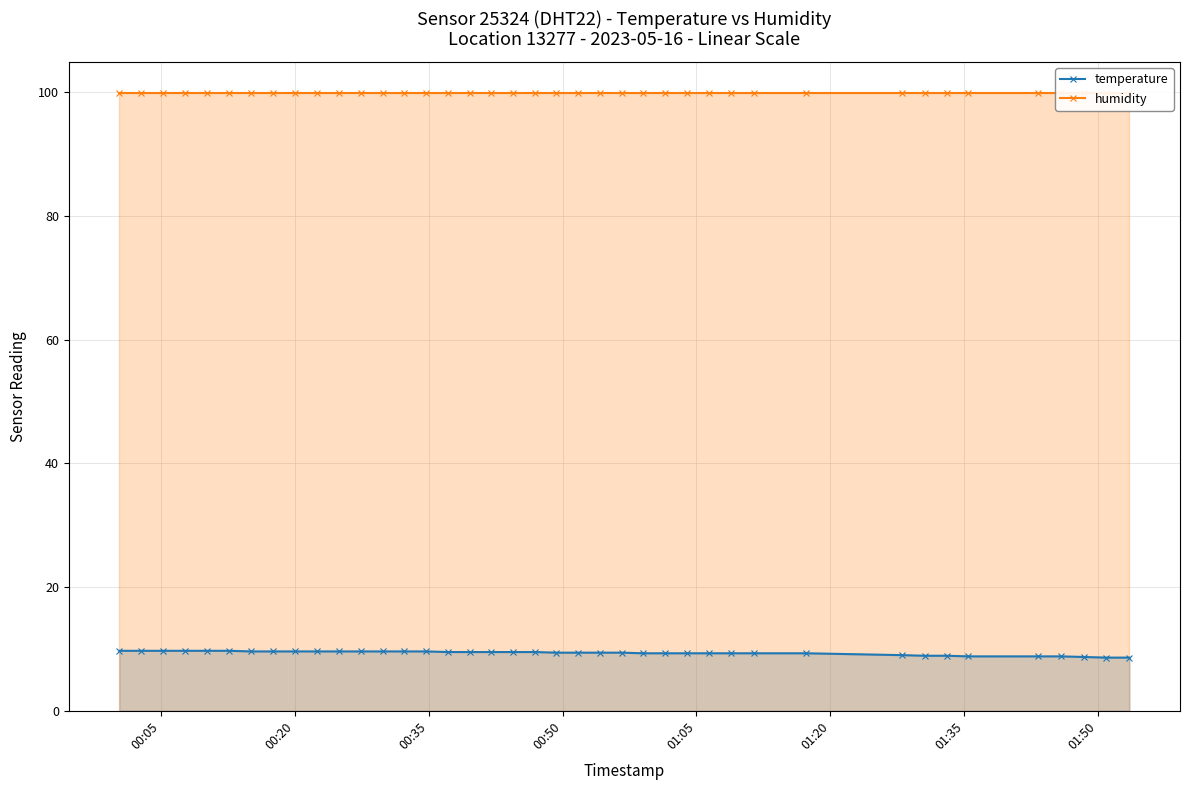

True or false: humidity and temperature intersect in this chart.

False